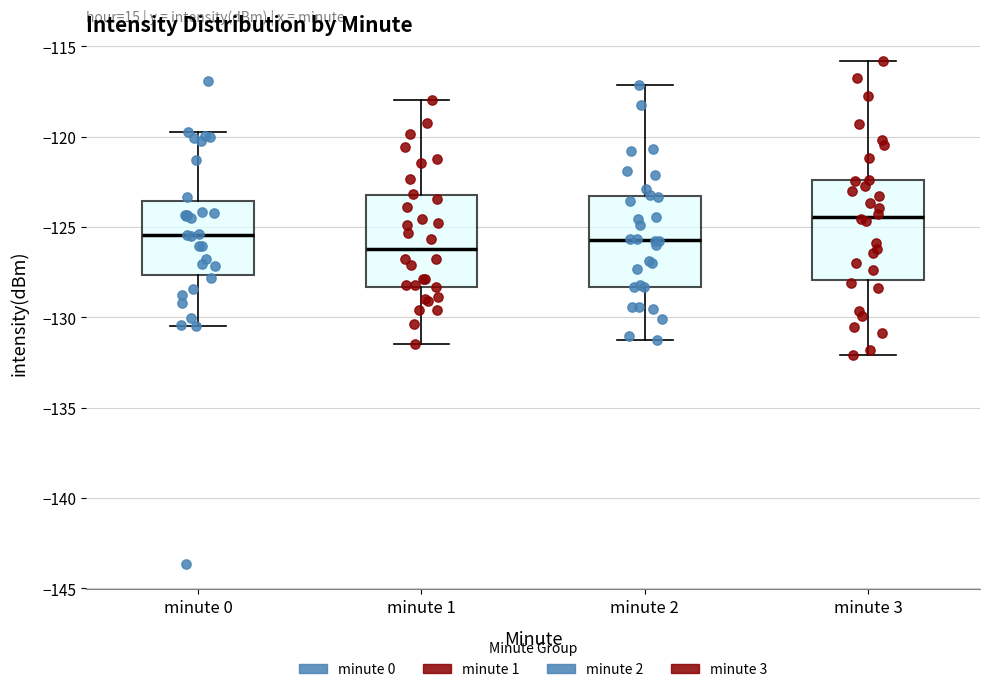

Reading left to right, transcribe this box plot: for each box, give where its median line is, the range the box spans, and where its two whiskers end, as read against the y-axis. The values are not printed on the chart, so give them approximately, as read against the axis.

minute 0: median -125.5, box -127.5 to -123.5, whiskers -130.5 to -120.0
minute 1: median -126.0, box -128.5 to -123.0, whiskers -131.5 to -118.0
minute 2: median -125.5, box -128.5 to -123.5, whiskers -131.0 to -117.0
minute 3: median -124.5, box -128.0 to -122.5, whiskers -132.0 to -116.0